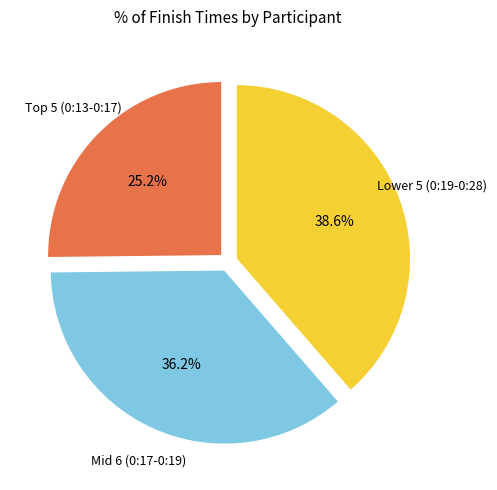

Count the number of slices in the pie.

3